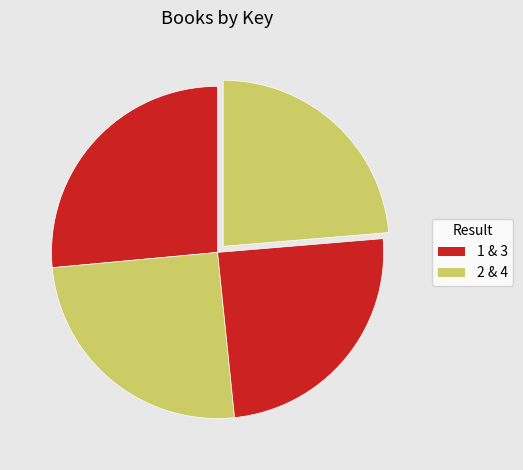

Which slice is the largest?

1